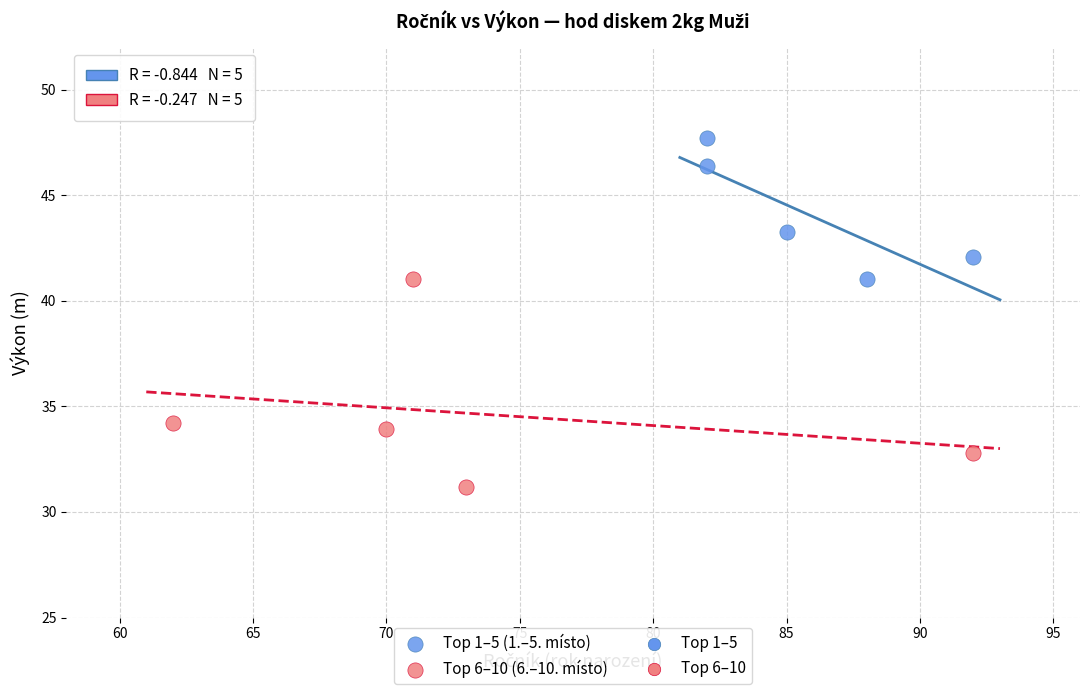

Which series contains the lowest Y value?

Top 6–10 (6.–10. místo)